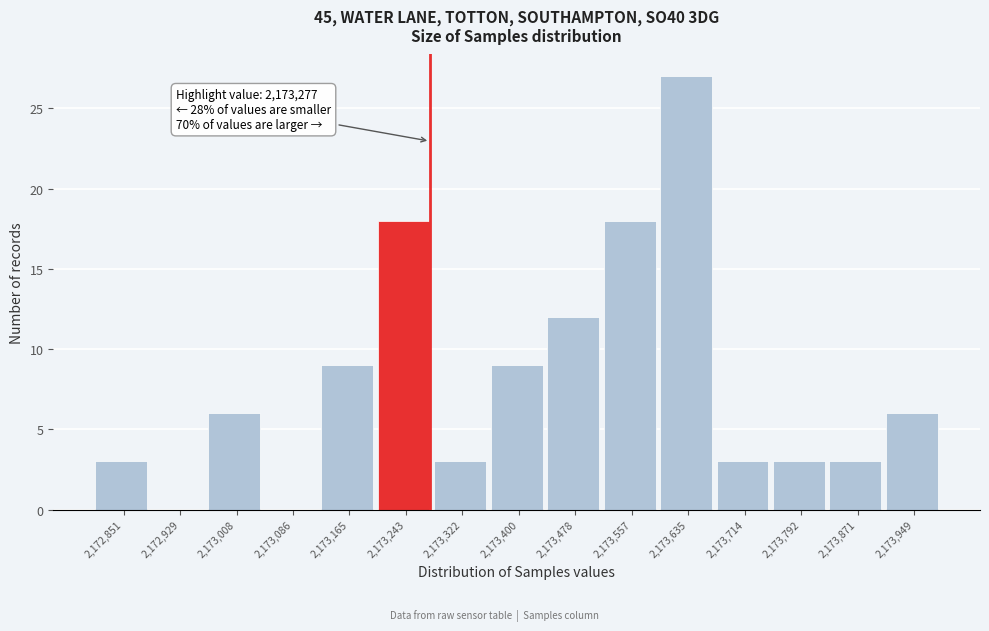

Over which range of the x-axis is the bar tallest?

2173600 to 2173680